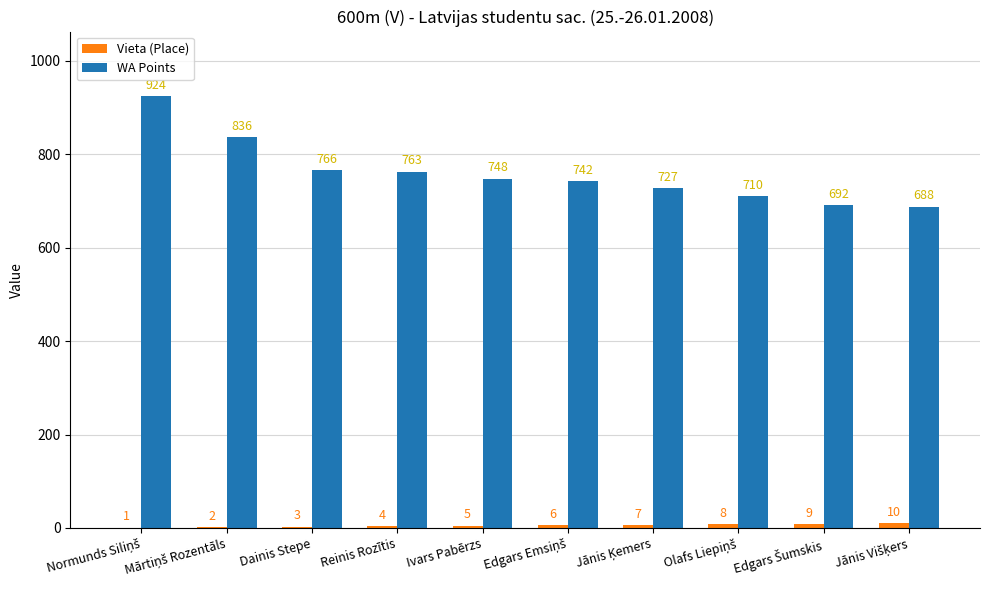

What is the greatest value displayed?

924